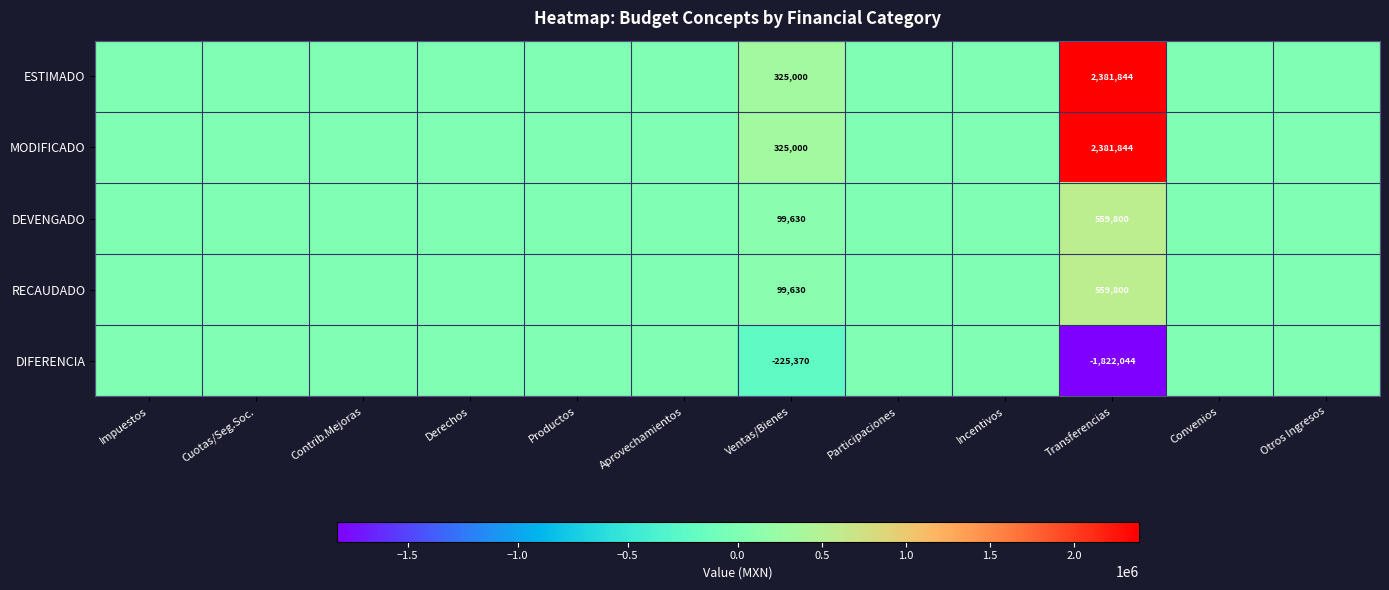

True or false: RECAUDADO has a value of 559800 at Transferencias.

True